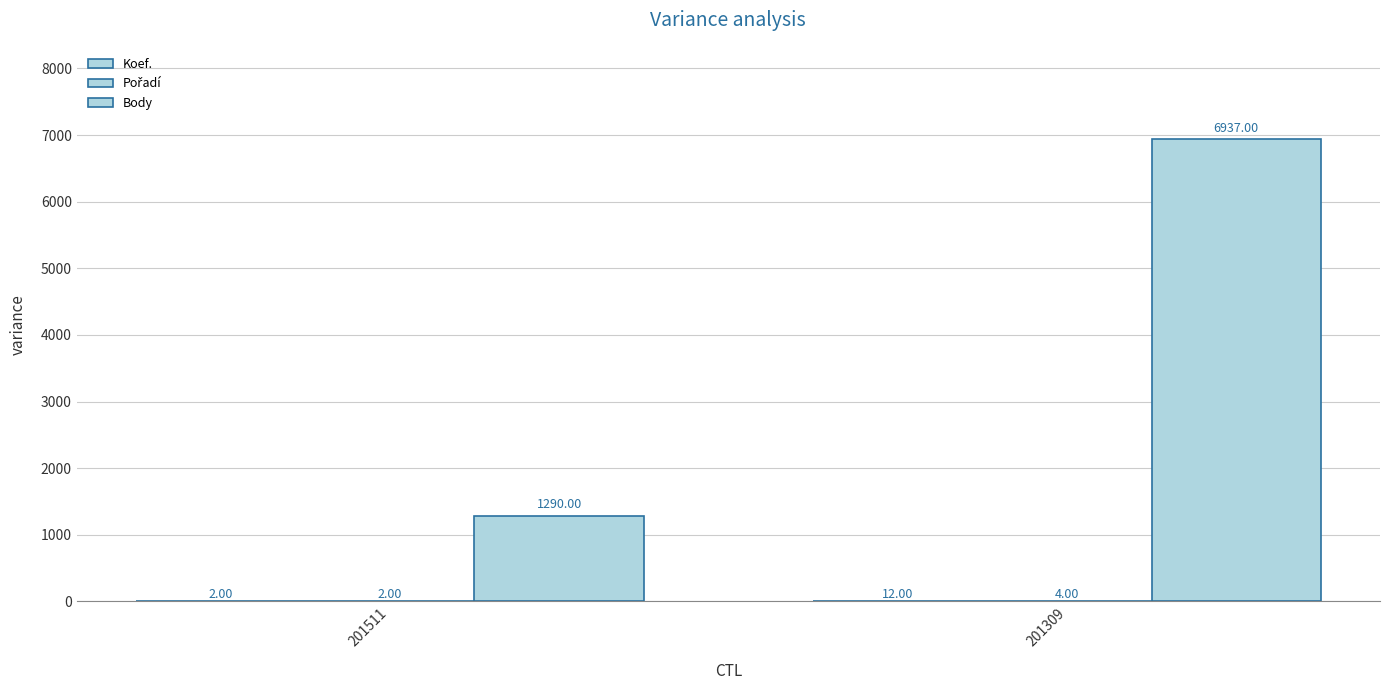

How many series are shown in this chart?

3